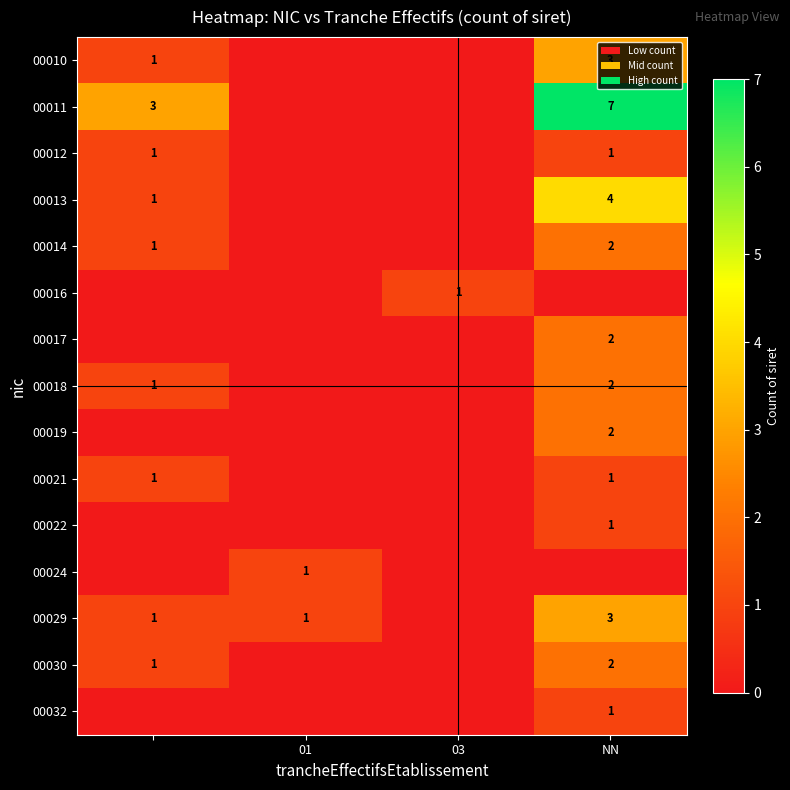

The value of 00032 at NN is 1. True or false?

True